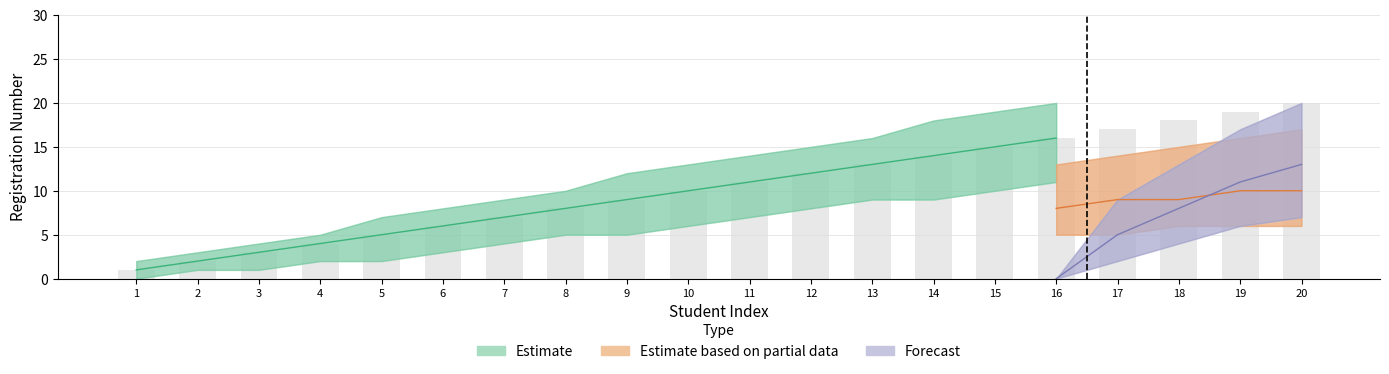

Which series has the largest total across all categories?

Estimate